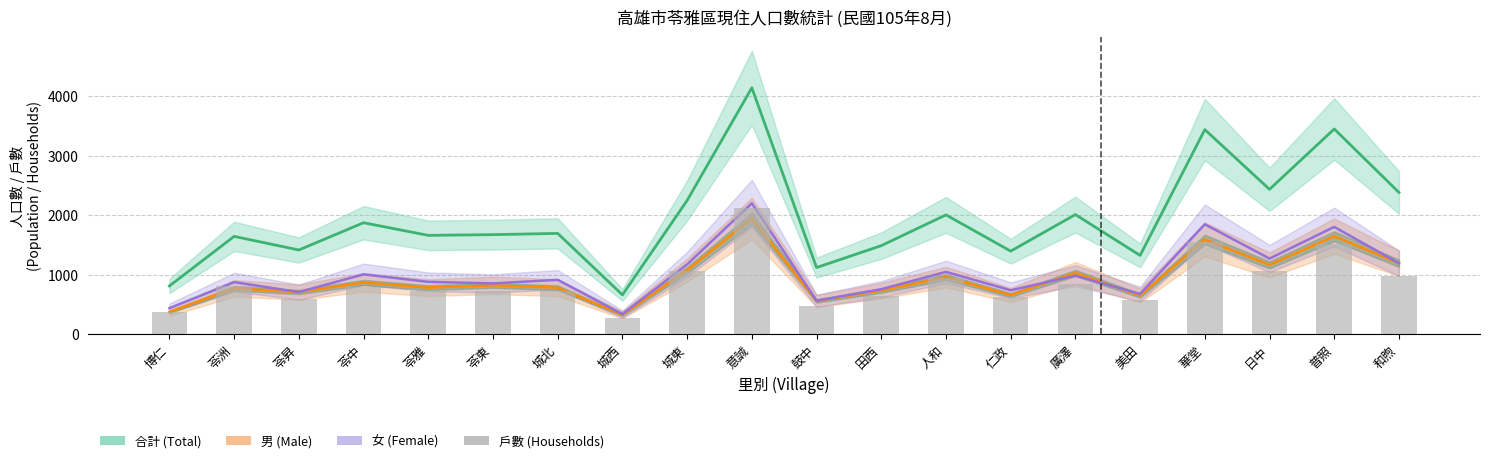

Which series changed the most between 城北 and 日中?

合計 (Total)